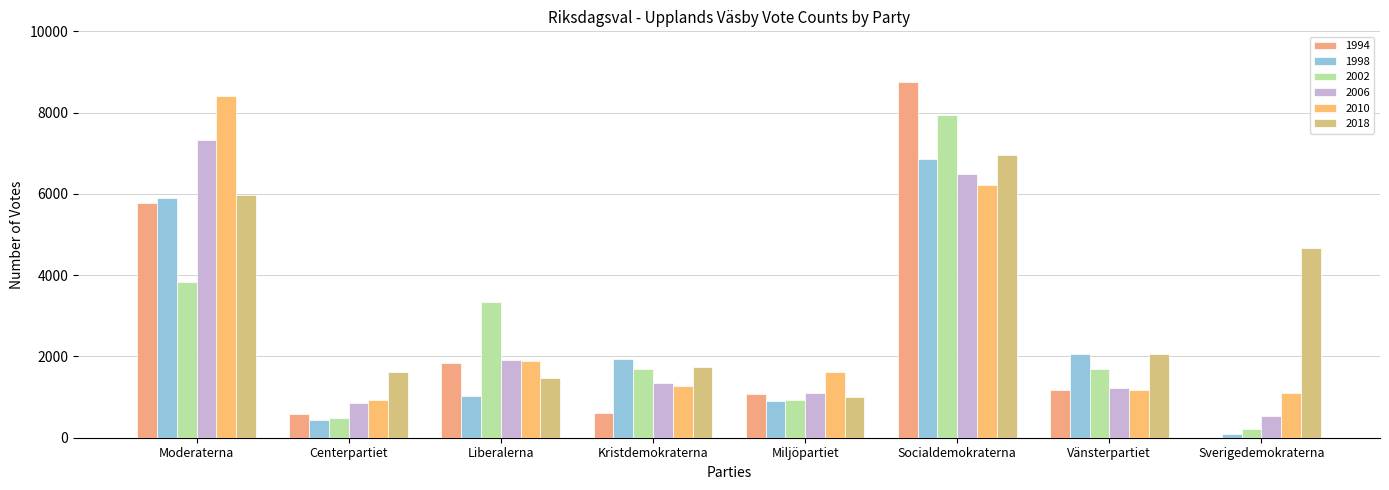

Are the bars horizontal?

No